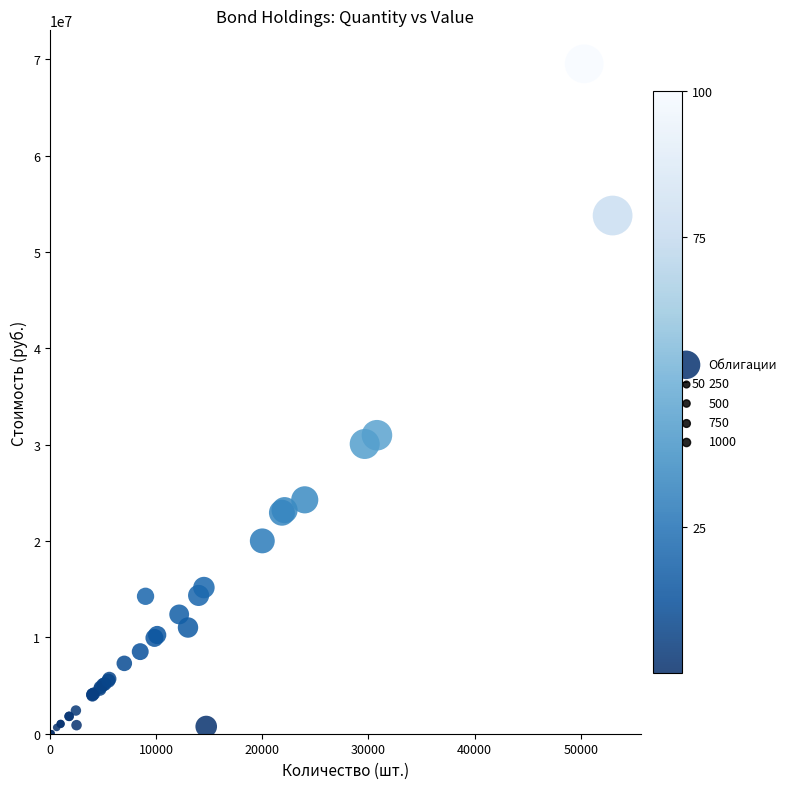

What Y value in the scatter plot is closest to 34800791?

30990036.0